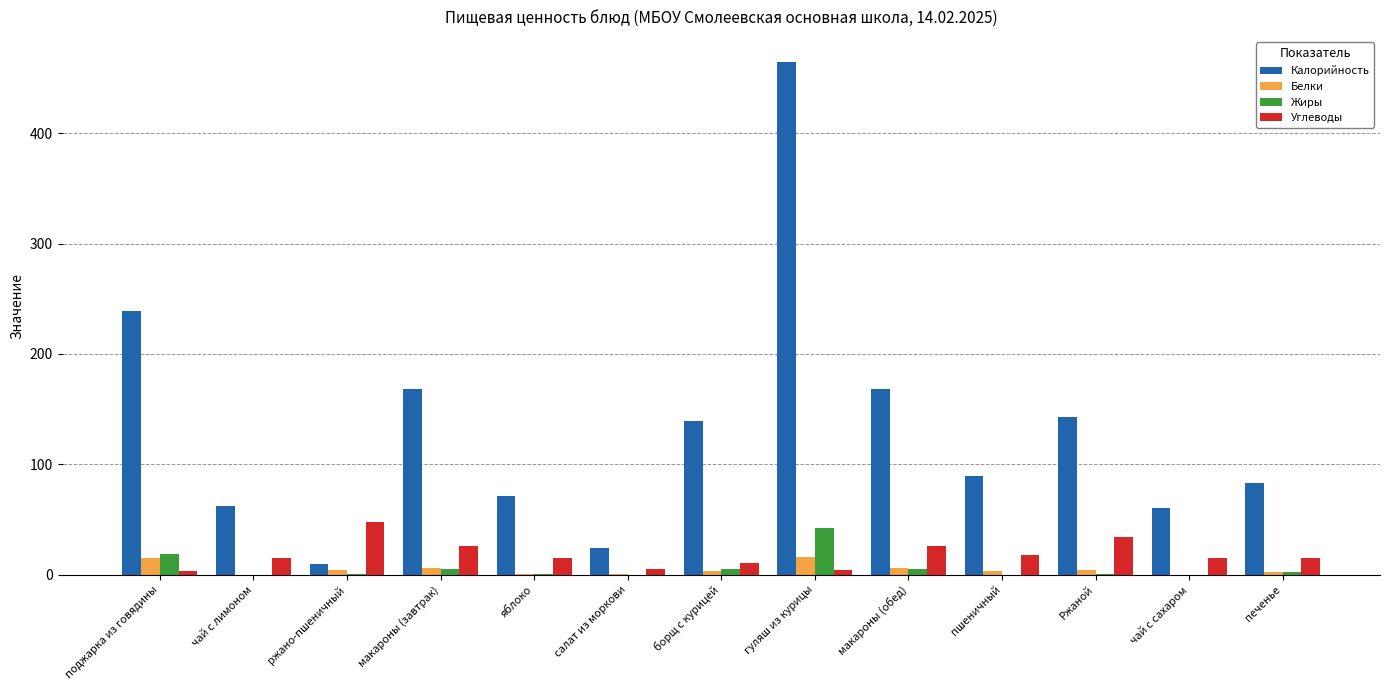

The Калорийность series shows 168.0 at макароны (обед). True or false?

True